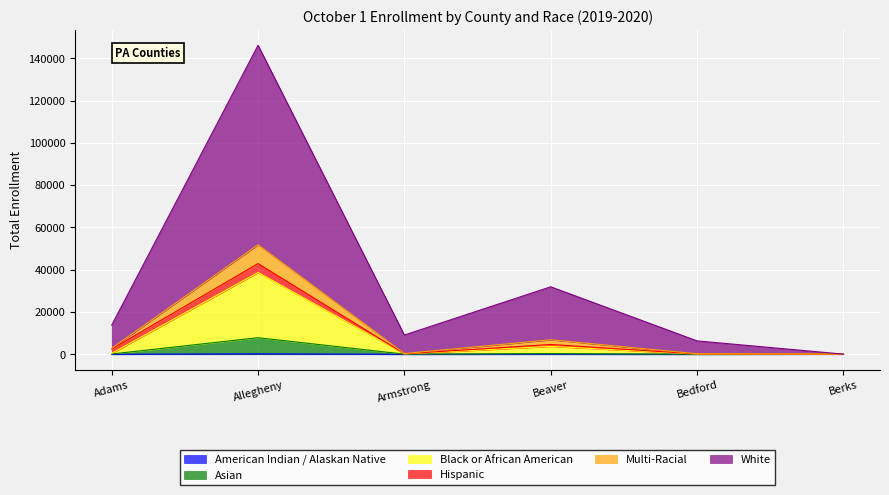

Between Bedford and Adams, which is larger?

Adams